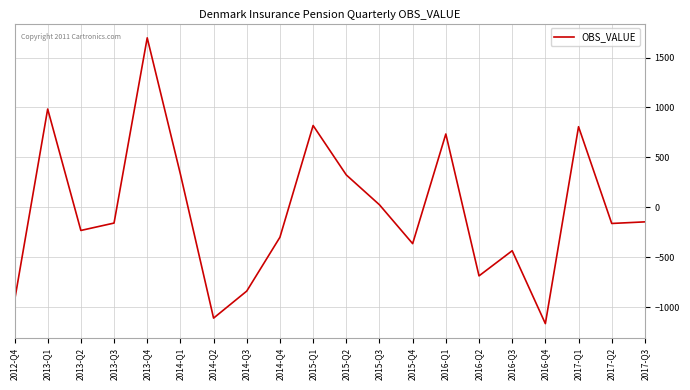

At which category does the data reach its first local valley?

2013-Q2